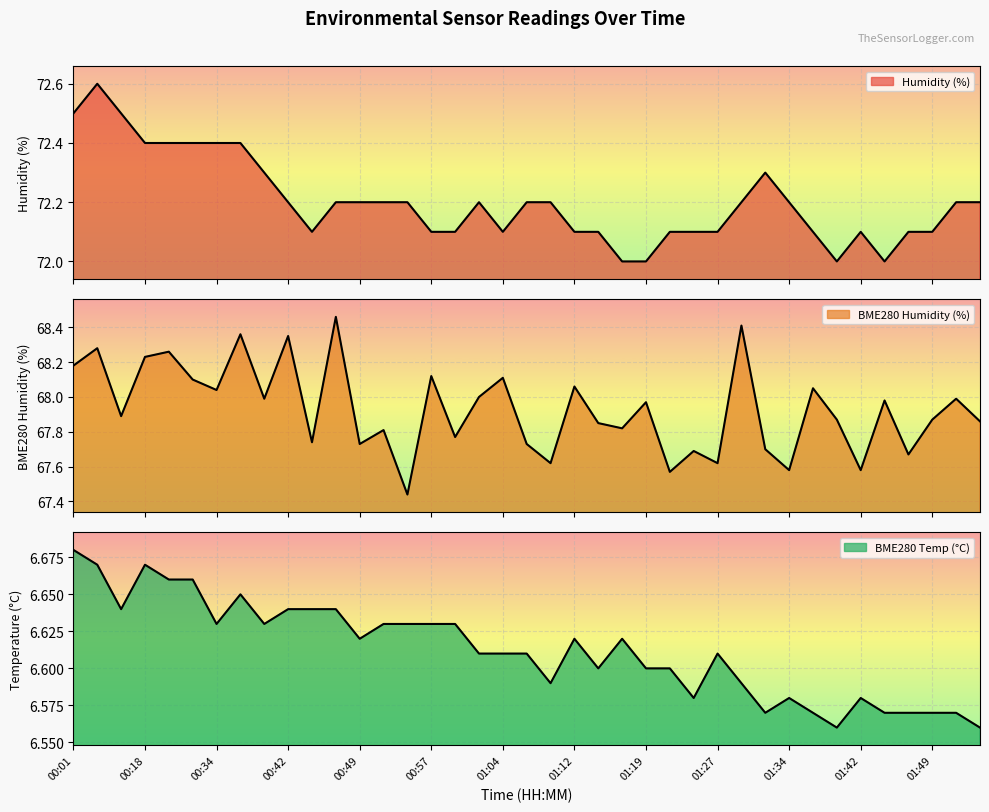

What is the spread (max minus min) of values at 01:02?

65.6